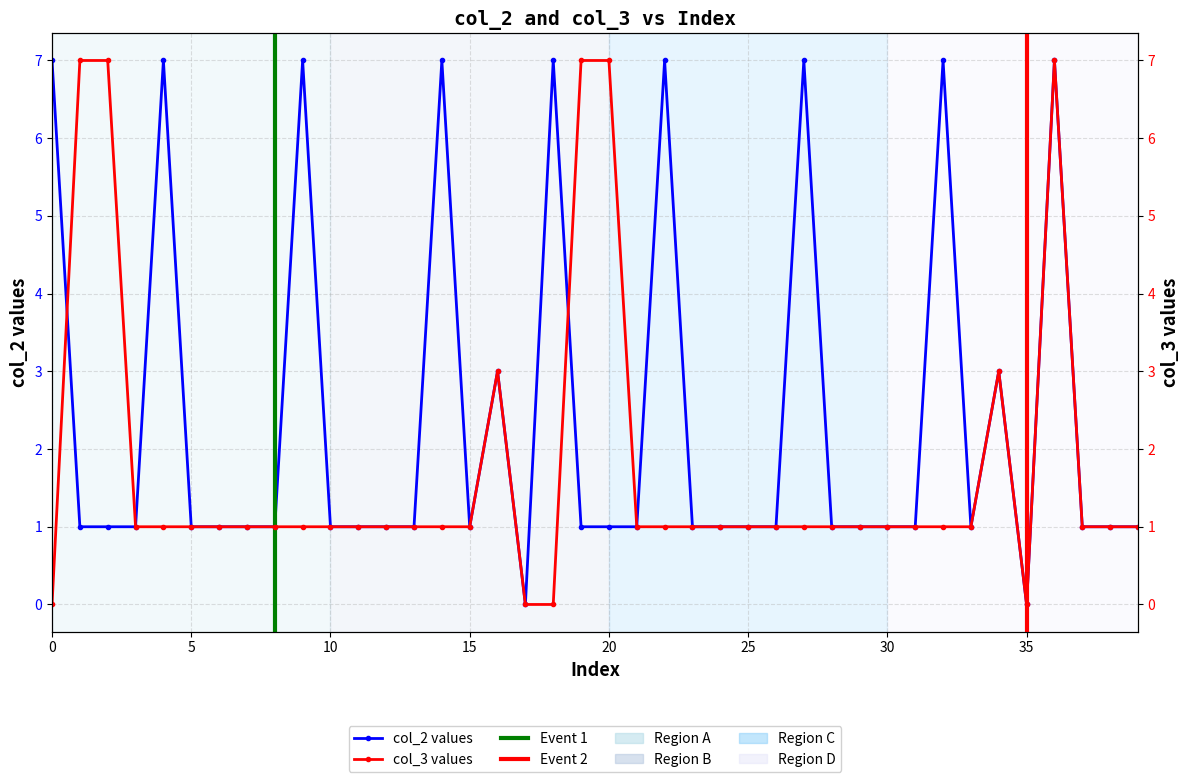

List the series in order of their overall mean, highest first.

col_2 values, col_3 values